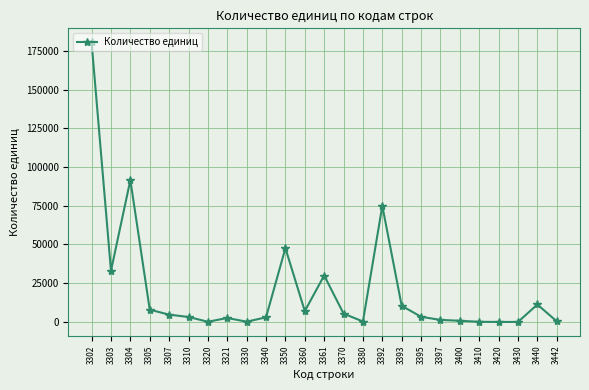

Which has a higher value, 3440 or 3360?

3440